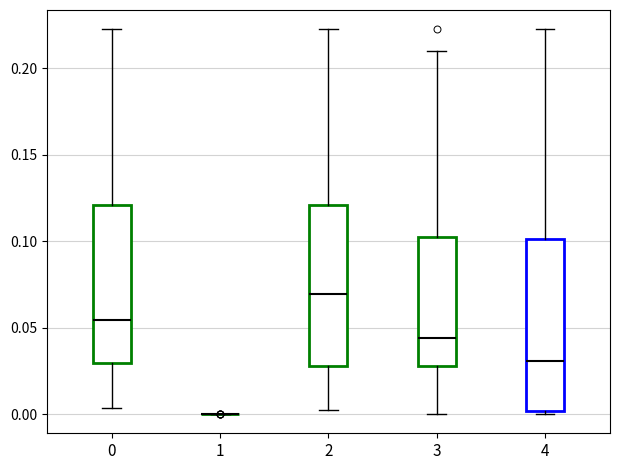

Reading left to right, read every box against the y-axis: the position of its median line, the range the box covers, and the ends of its whiskers. The values are not printed on the chart, so give them approximately, as read against the axis.

0: median 0.055, box 0.030 to 0.120, whiskers 0.005 to 0.220
1: box collapsed to a line at 0.000, whiskers 0.000 to 0.000
2: median 0.070, box 0.030 to 0.120, whiskers 0.000 to 0.220
3: median 0.045, box 0.030 to 0.100, whiskers 0.000 to 0.210
4: median 0.030, box 0.000 to 0.100, whiskers 0.000 (just below the box's lower edge) to 0.220